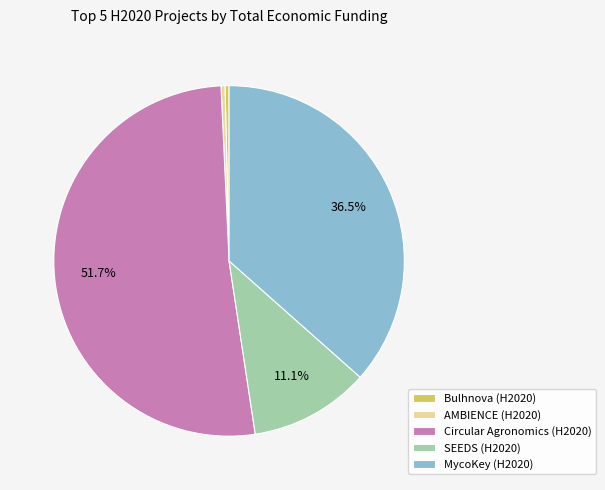

What portion of the pie excludes SEEDS (H2020)?

88.9%